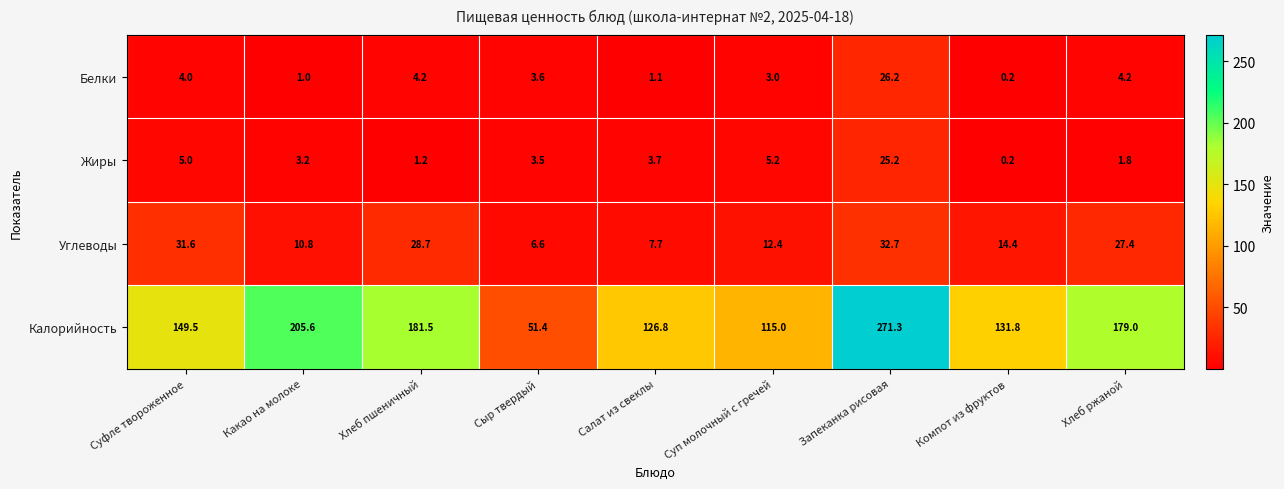

Between Суфле твороженное and Салат из свеклы, which series saw the biggest shift?

Углеводы